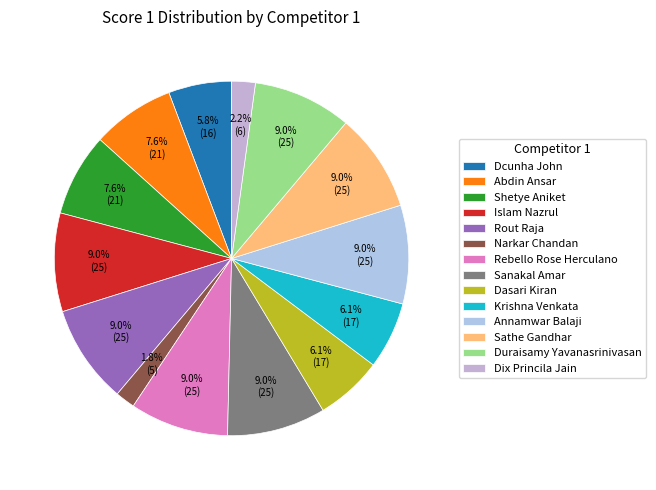

Is Rout Raja the majority of the pie?

No